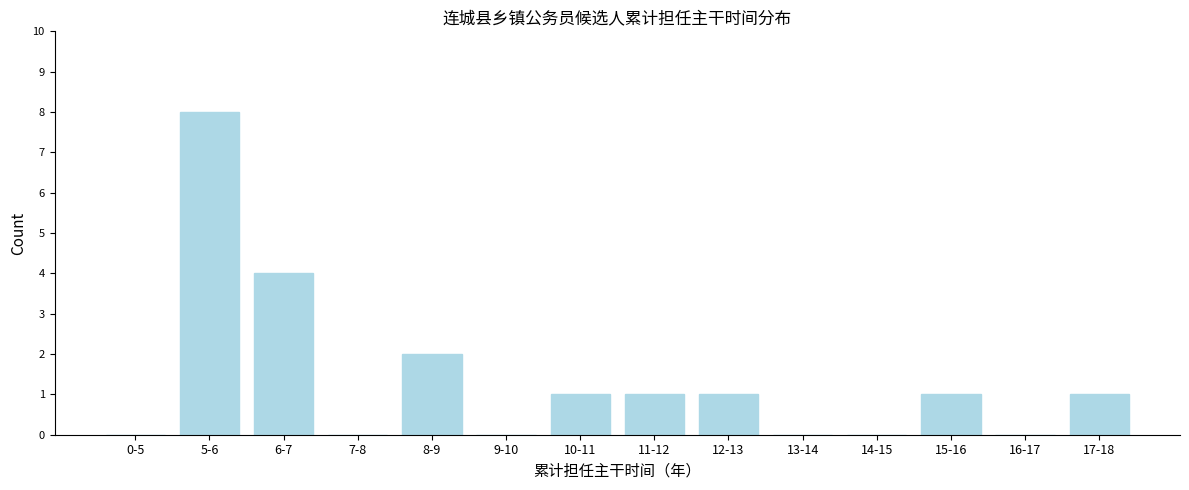

Reading left to right, extract all data points from this chart.

0-5=0	5-6=8	6-7=4	7-8=0	8-9=2	9-10=0	10-11=1	11-12=1	12-13=1	13-14=0	14-15=0	15-16=1	16-17=0	17-18=1